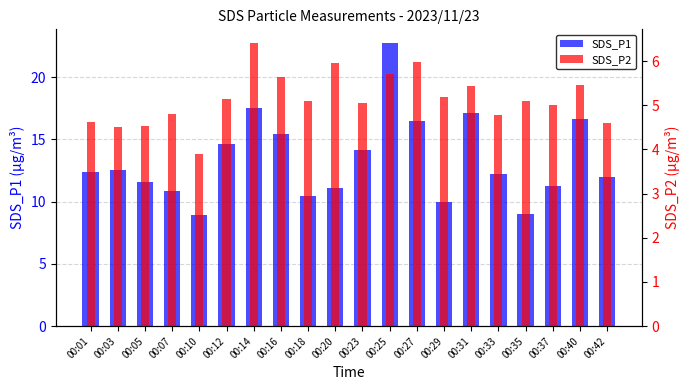

Reading left to right, list all the values displayed in this chart.

SDS_P1: 00:01=12.3	00:03=12.6	00:05=11.6	00:07=10.8	00:10=8.9	00:12=14.6	00:14=17.5	00:16=15.4	00:18=10.5	00:20=11.1	00:23=14.2	00:25=22.7	00:27=16.5	00:29=9.9	00:31=17.1	00:33=12.2	00:35=9.0	00:37=11.3	00:40=16.7	00:42=12.0
SDS_P2: 00:01=4.6	00:03=4.5	00:05=4.5	00:07=4.8	00:10=3.9	00:12=5.2	00:14=6.4	00:16=5.7	00:18=5.1	00:20=6.0	00:23=5.0	00:25=5.7	00:27=6.0	00:29=5.2	00:31=5.4	00:33=4.8	00:35=5.1	00:37=5.0	00:40=5.5	00:42=4.6